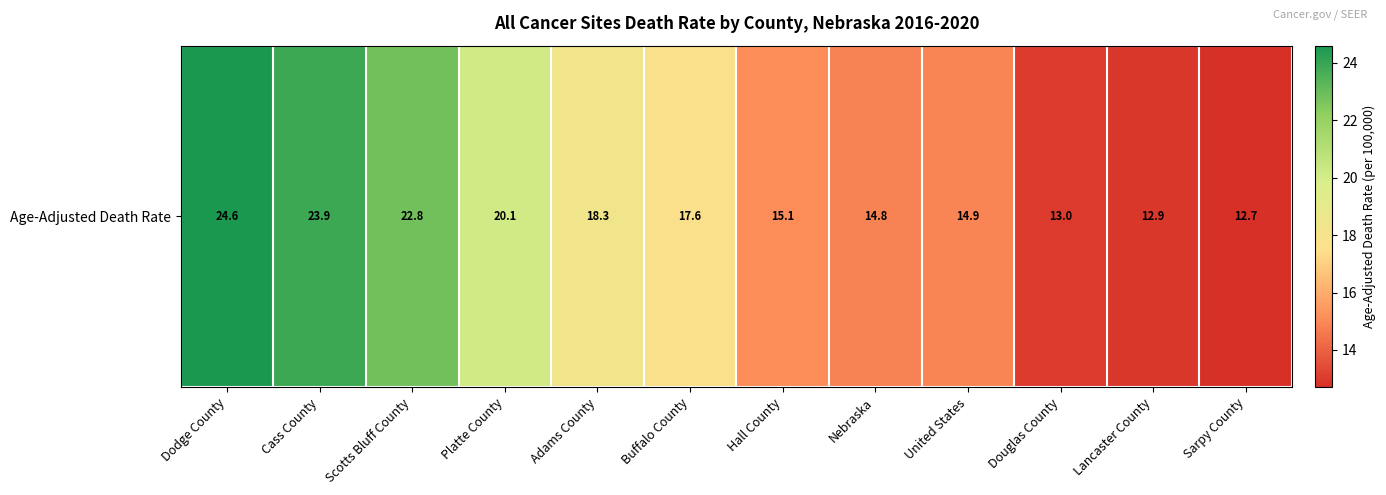

Rank the categories by value from lowest to highest.

Sarpy County, Lancaster County, Douglas County, Nebraska, United States, Hall County, Buffalo County, Adams County, Platte County, Scotts Bluff County, Cass County, Dodge County